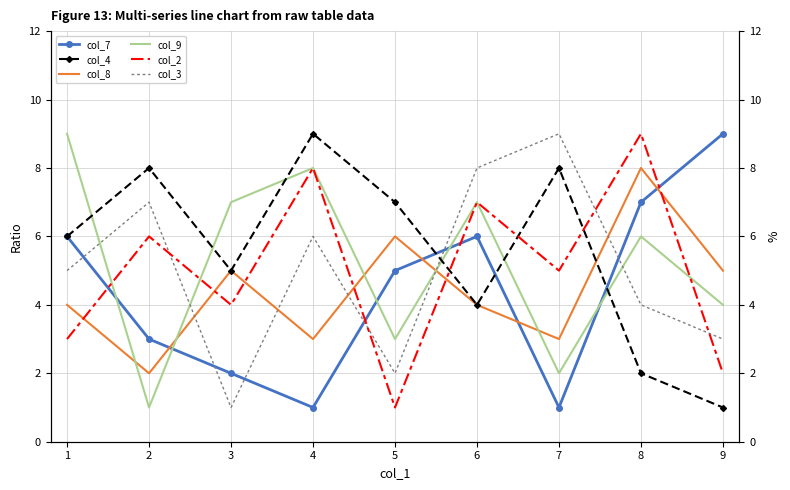

How many lines are shown in the chart?

6